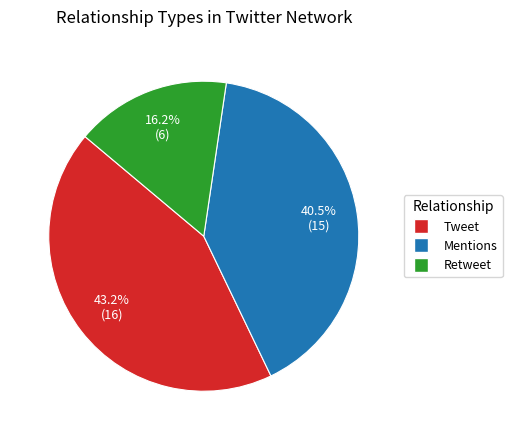

To the nearest percent, what is the average slice percentage?

33%